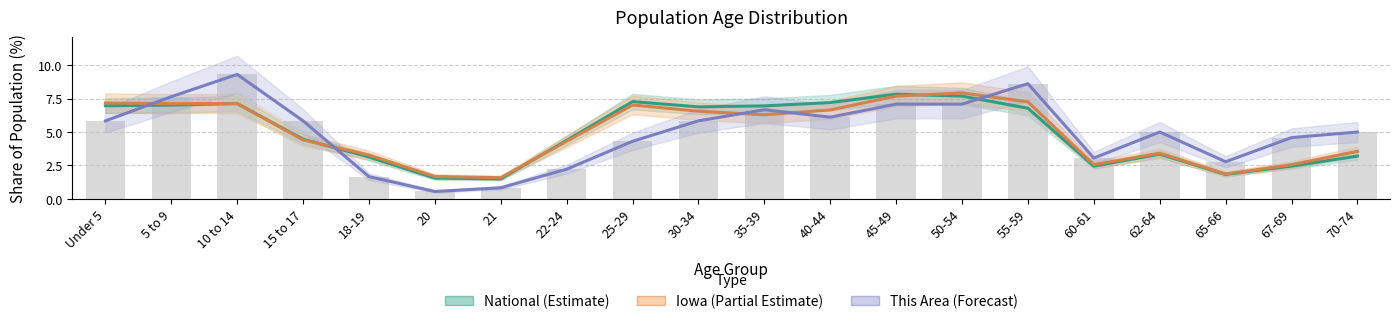

What is the greatest value displayed?

9.3